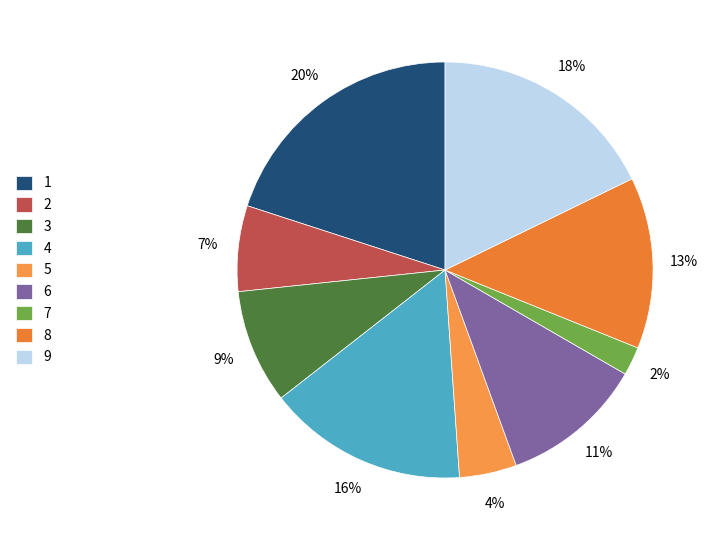

Is the sum of 1 and 8 greater than half?

No